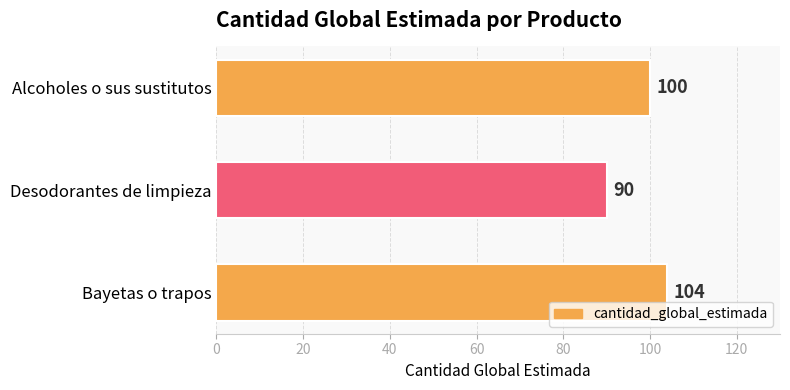

List the labels in order of value, largest first.

Bayetas o trapos, Alcoholes o sus sustitutos, Desodorantes de limpieza